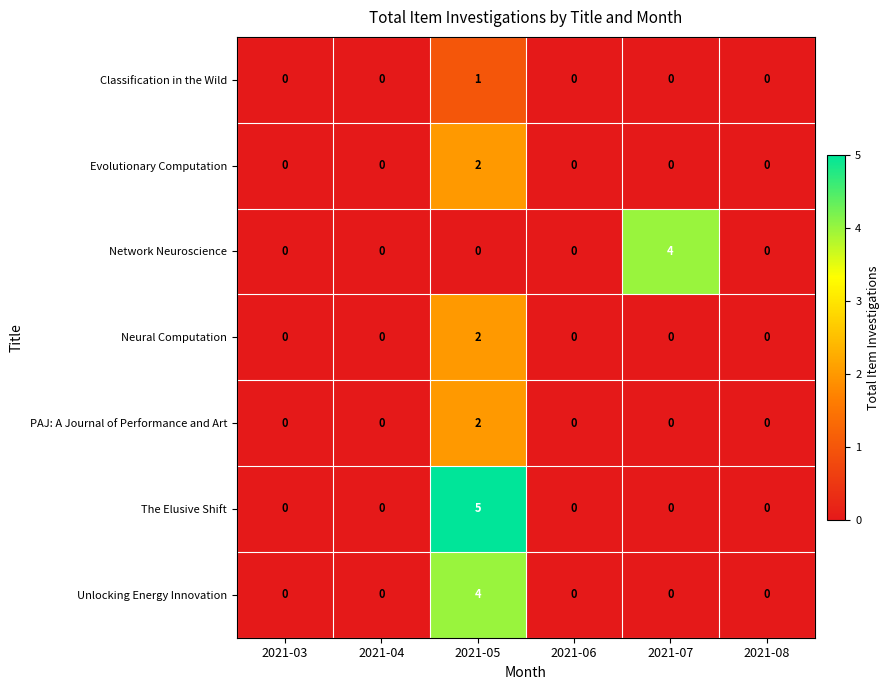

Which series has the largest total across all categories?

The Elusive Shift